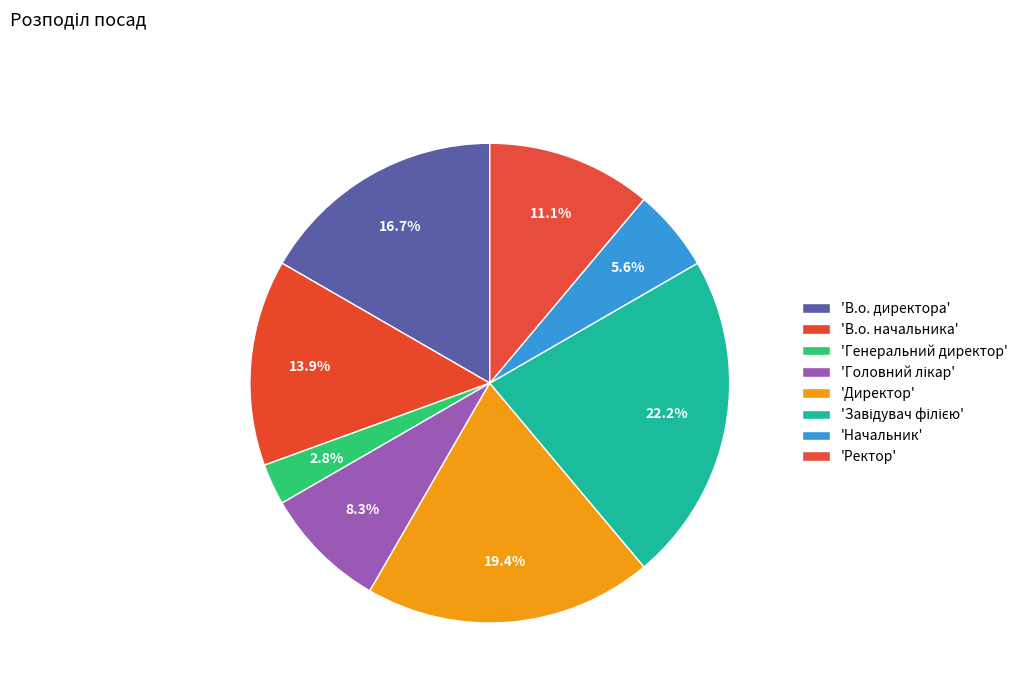

How many segments does this pie chart have?

8